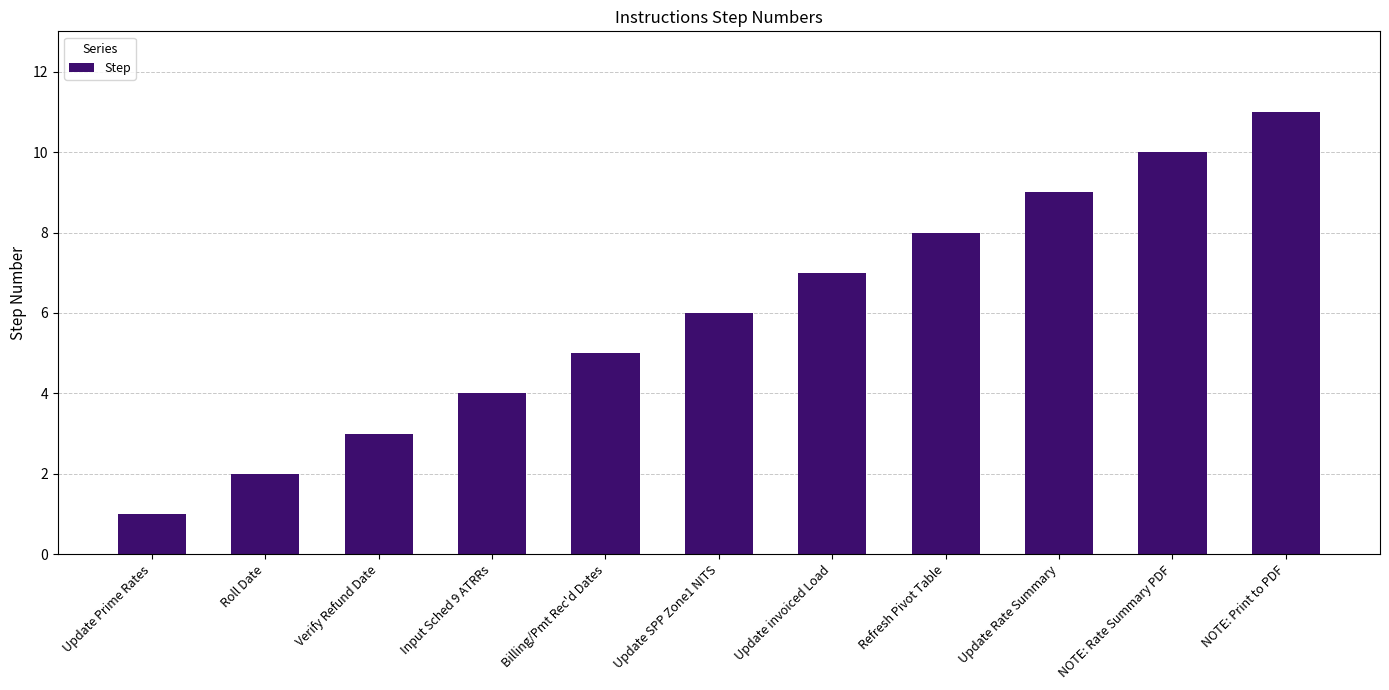

True or false: the data shows 3 at Billing/Pmt Rec'd Dates.

False